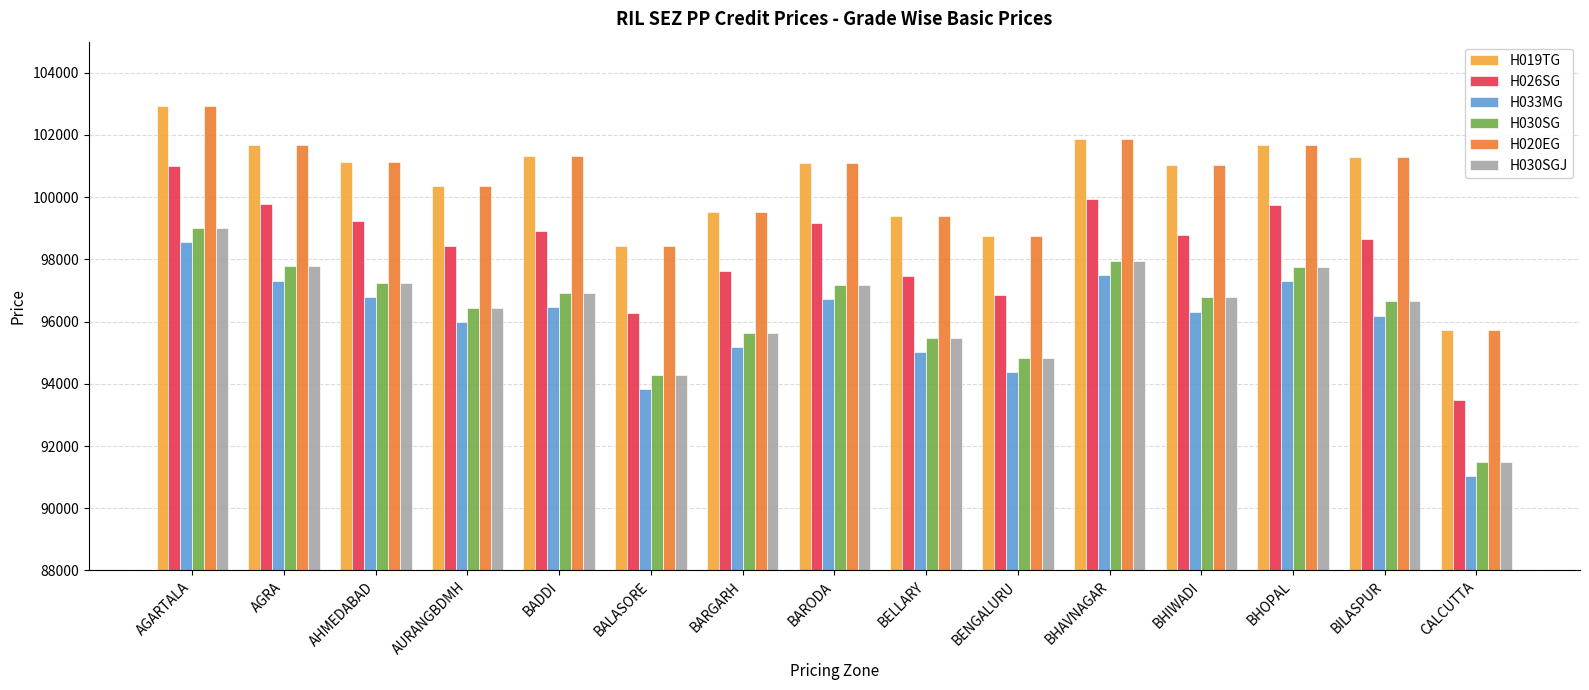

At how many categories does at least one series exceed 92887?

15